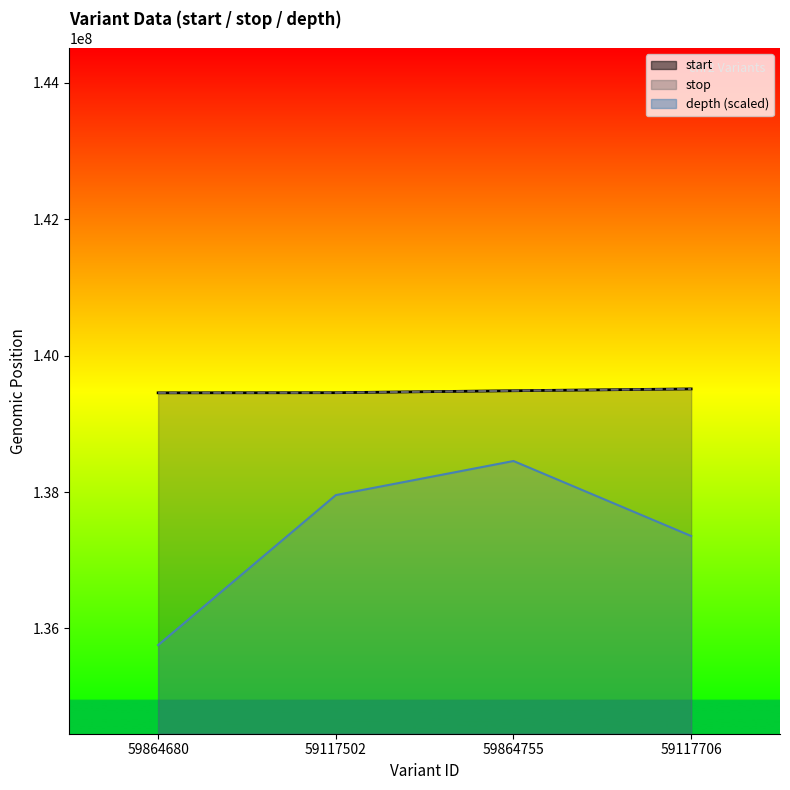

What is the label of the 3rd point from the left?

59864755